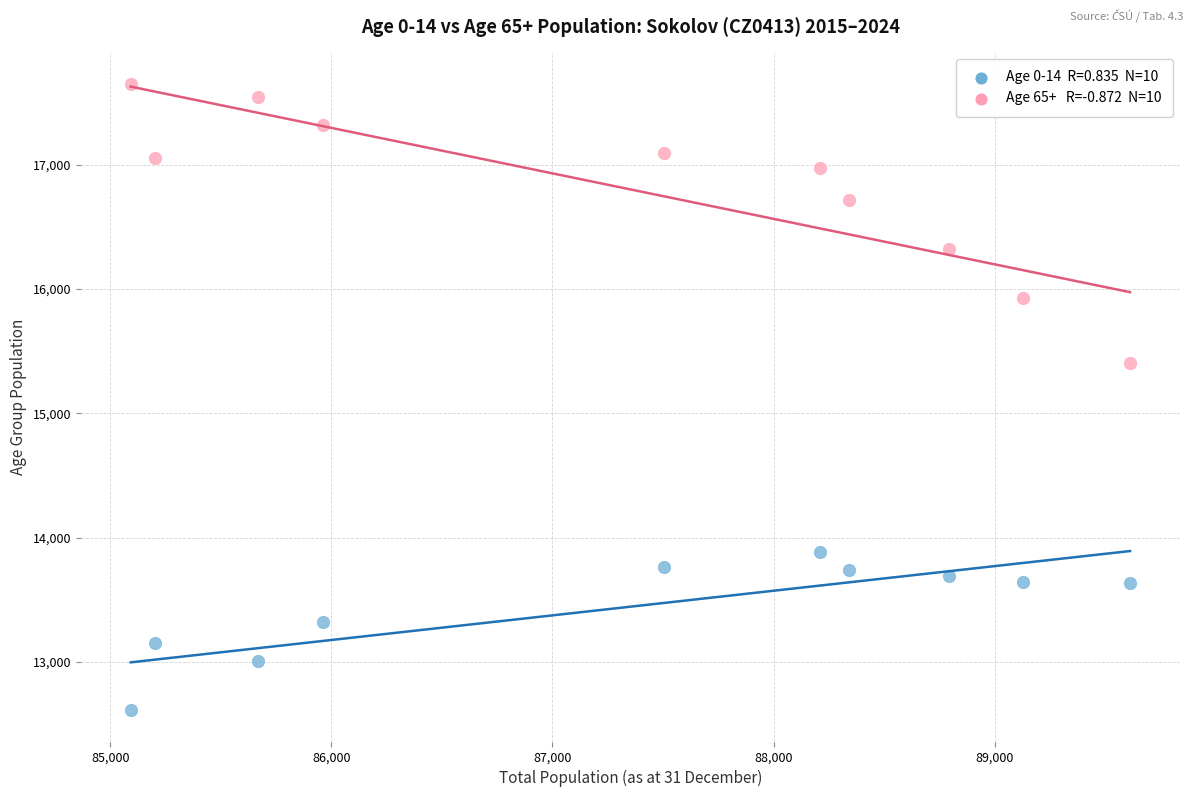

Across all data points, what is the range of X values (max minus min)?

4521